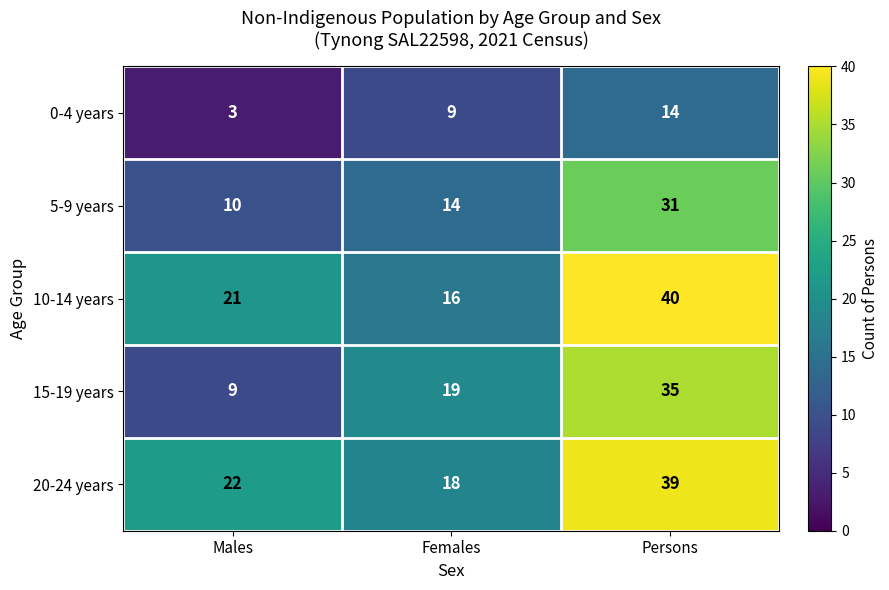

Count the number of categories in the chart.

3